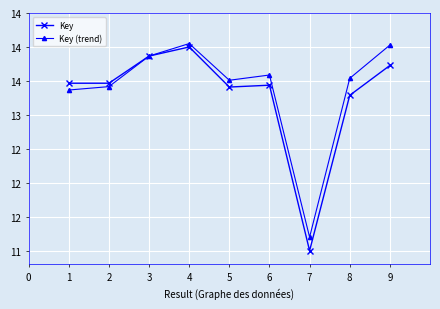

Rank the series by their maximum value, from highest to lowest.

Key (trend), Key